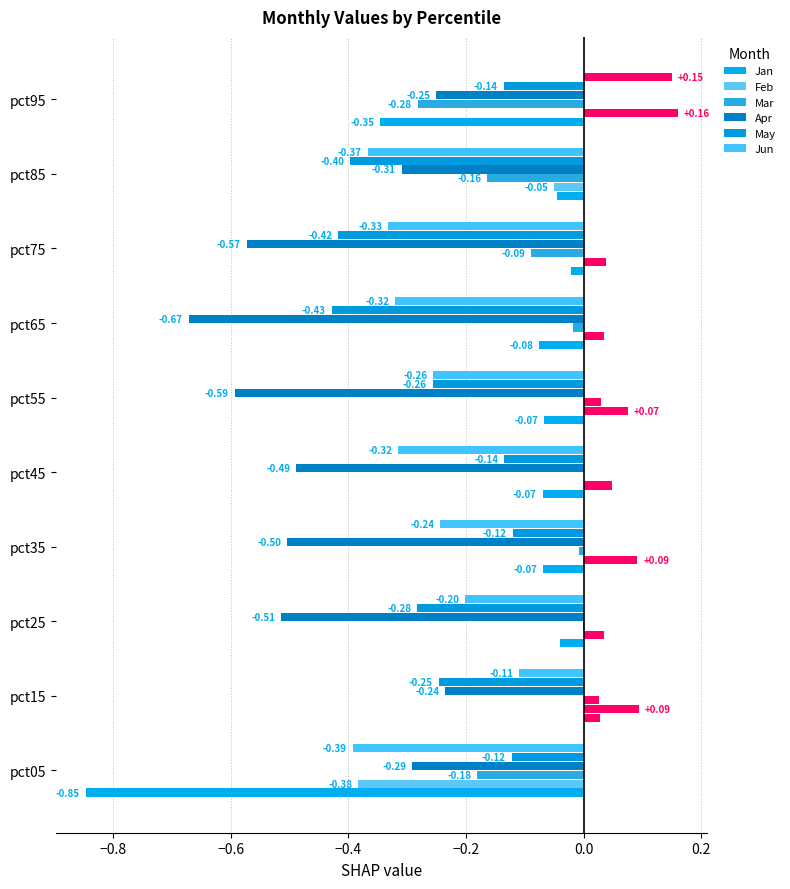

How many distinct data groups are displayed?

6